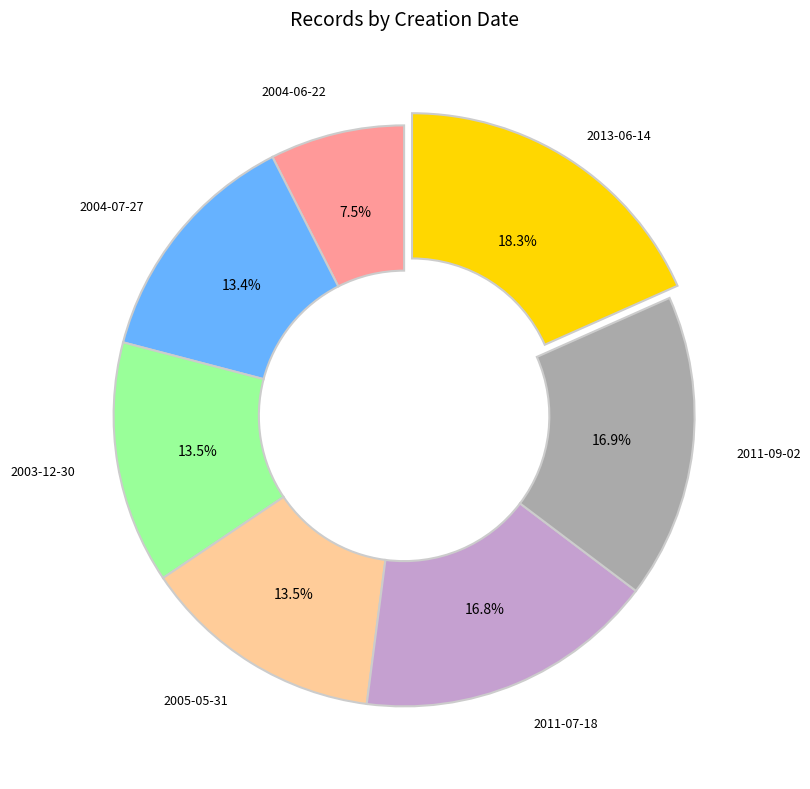

Is there any slice that represents more than half of the pie?

No